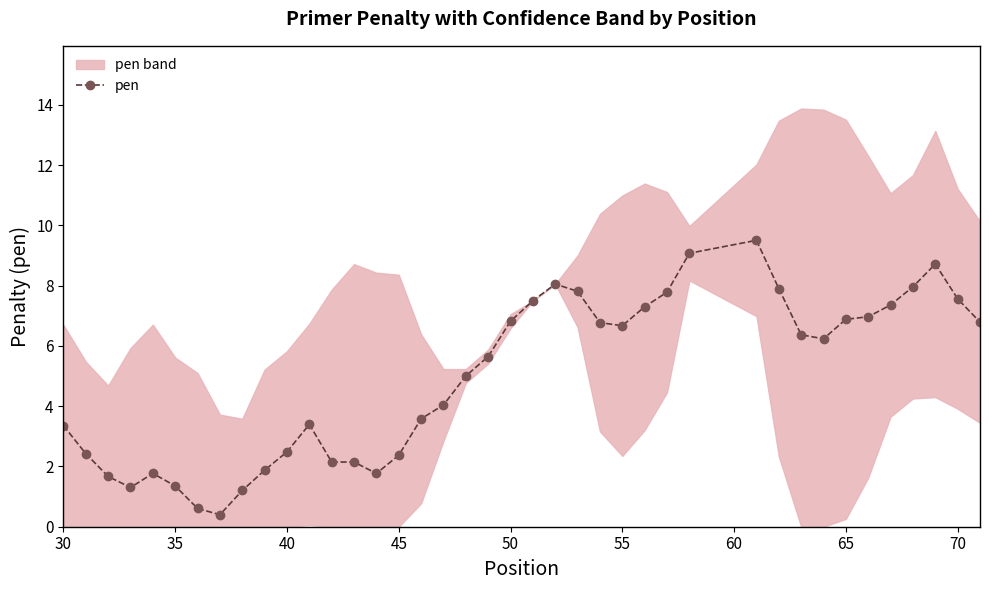

True or false: pen has a value of 6.7 at 55.

True